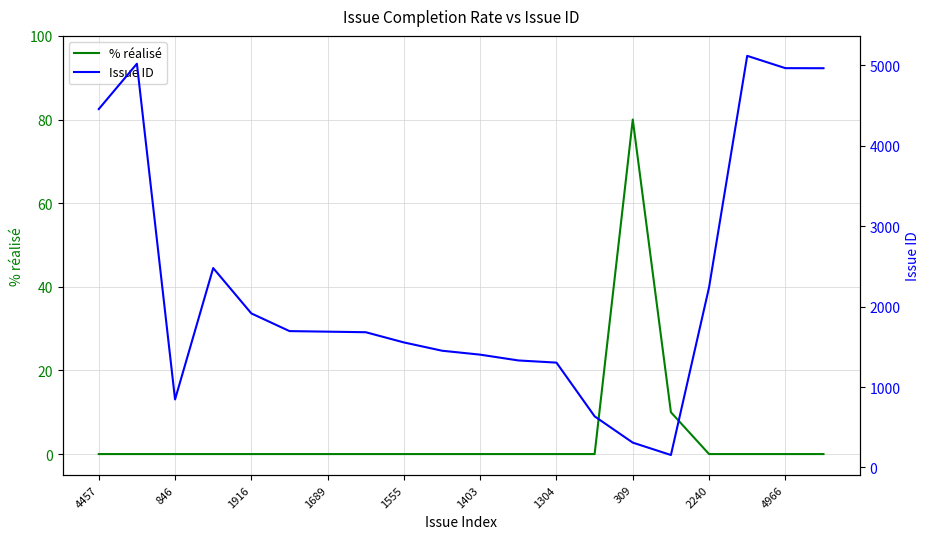

The value of % réalisé at 1555 is -48. True or false?

False